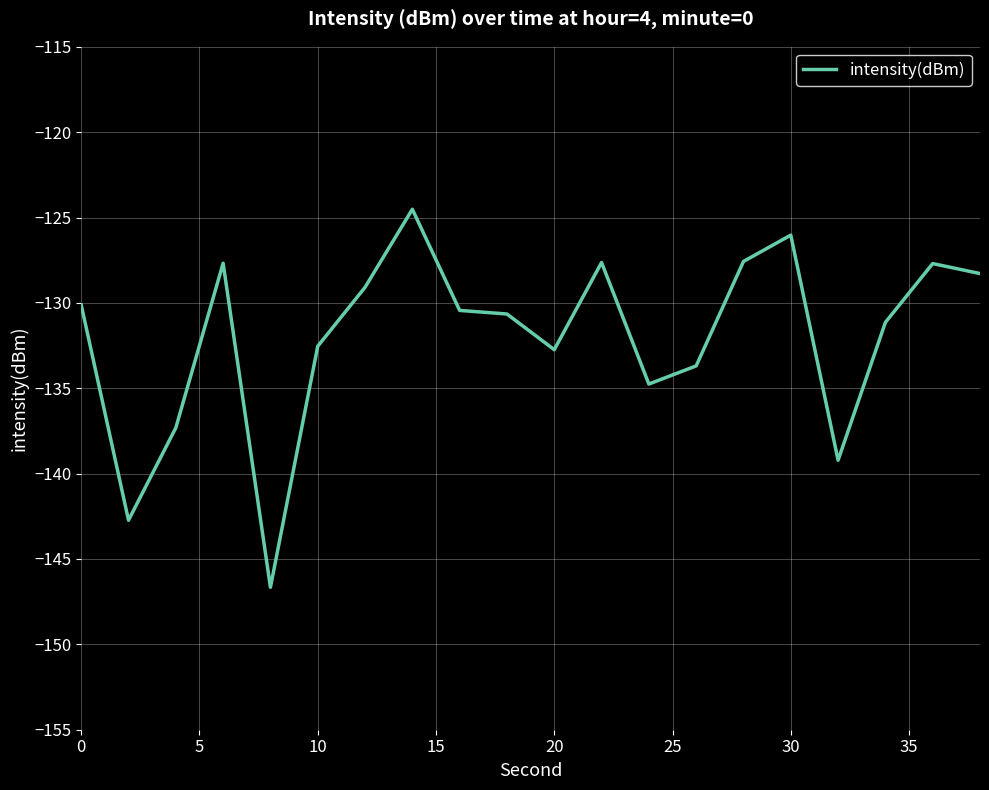

What is the difference between the maximum and minimum values?

22.1